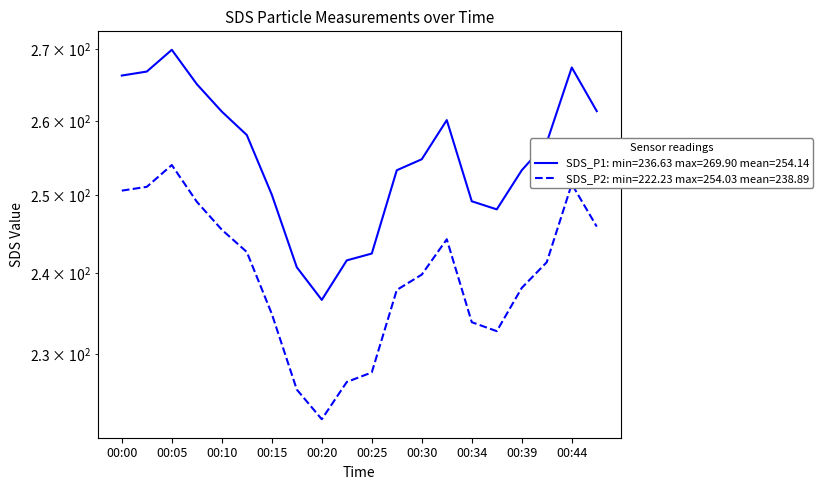

Which label corresponds to the smallest value in the chart?

00:20